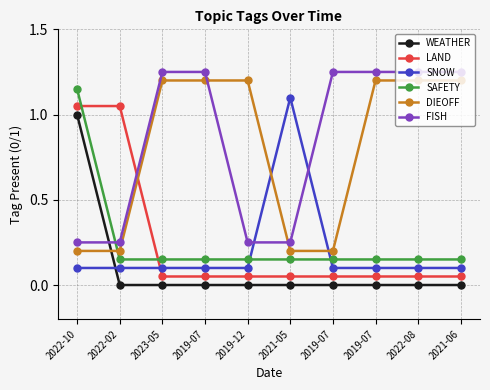

What are all the series names shown in the legend?

WEATHER, LAND, SNOW, SAFETY, DIEOFF, FISH